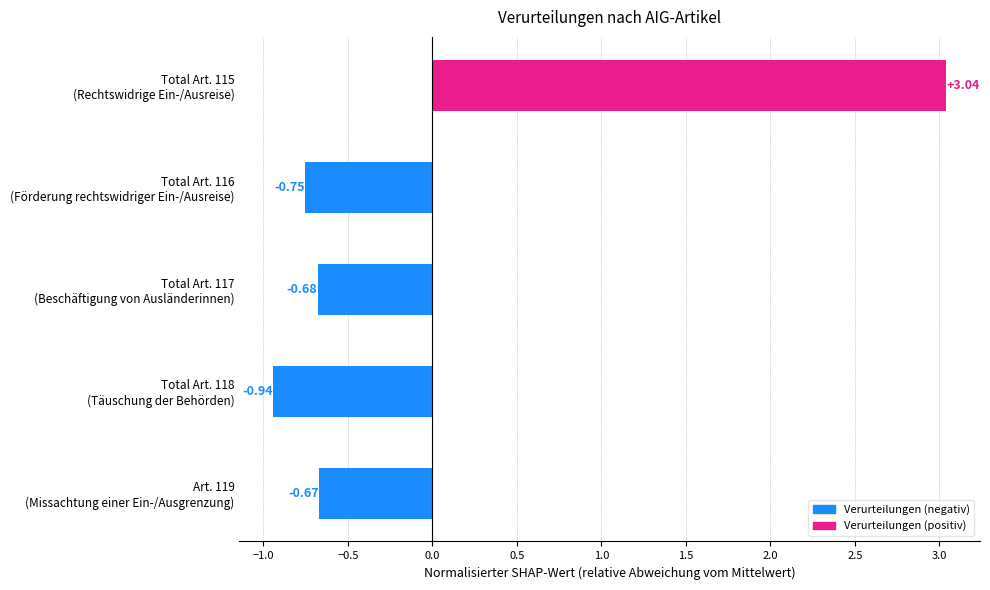

What is the difference between the maximum and minimum values?

4.0